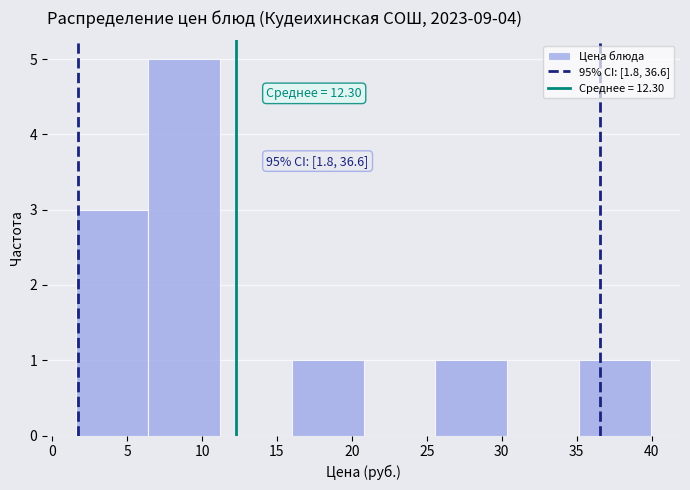

Over which range of the x-axis is the bar tallest?

6.5 to 11.0